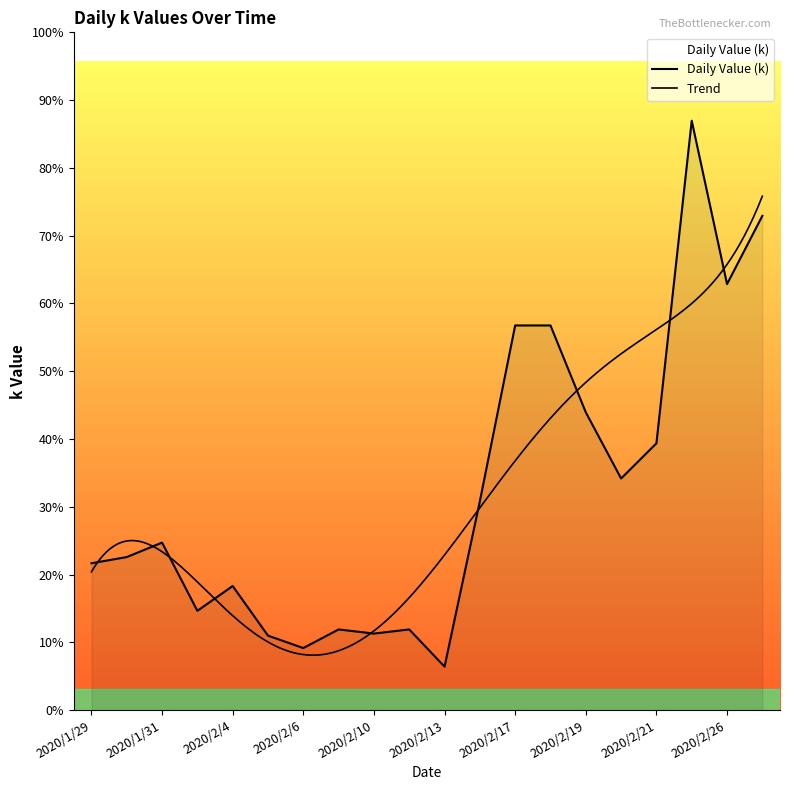

How many interior local peaks (higher than both neighbors) does the data have?

5